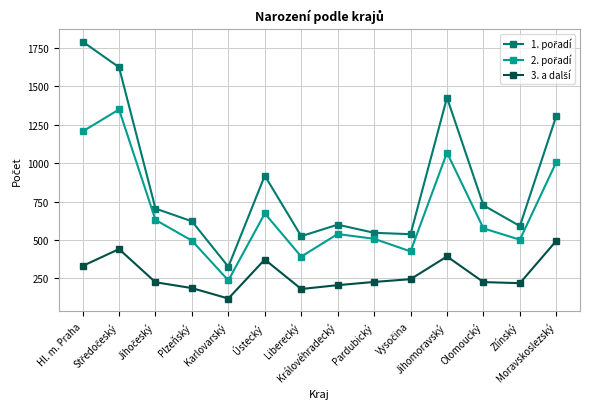

What is the maximum value shown in the chart?

1792